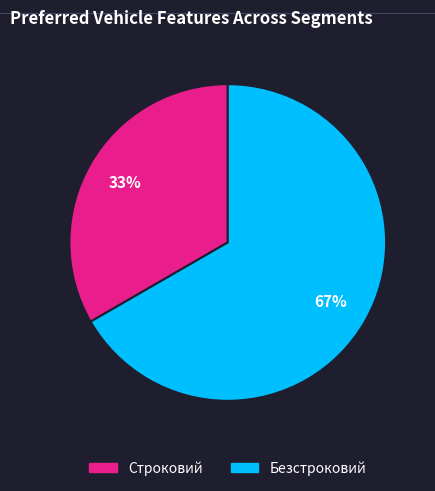

Combined, do Строковий and Безстроковий account for over 50%?

Yes